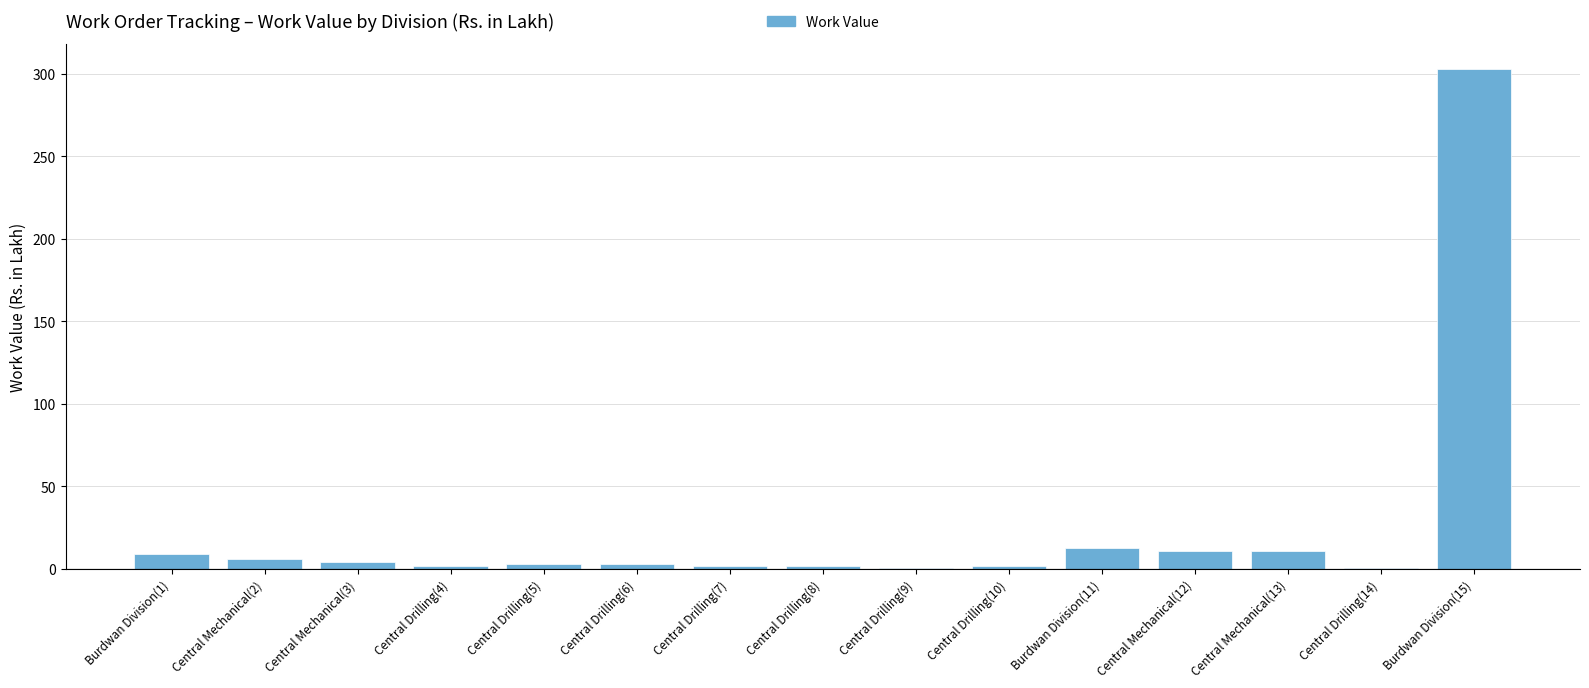

Which category has the highest value across all series?

Burdwan Division(15)